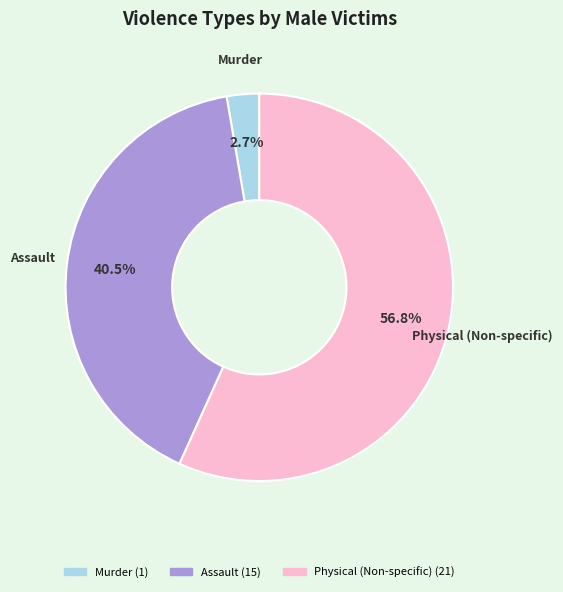

Does Physical (Non-specific) represent more than half of the total?

Yes